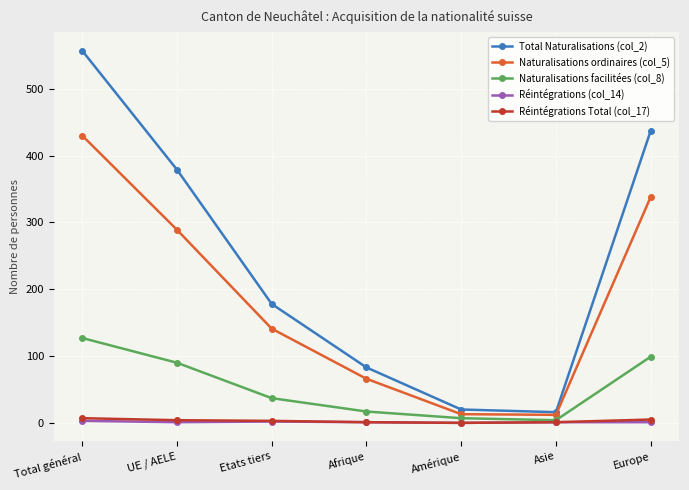

At how many categories does at least one series exceed 231?

3